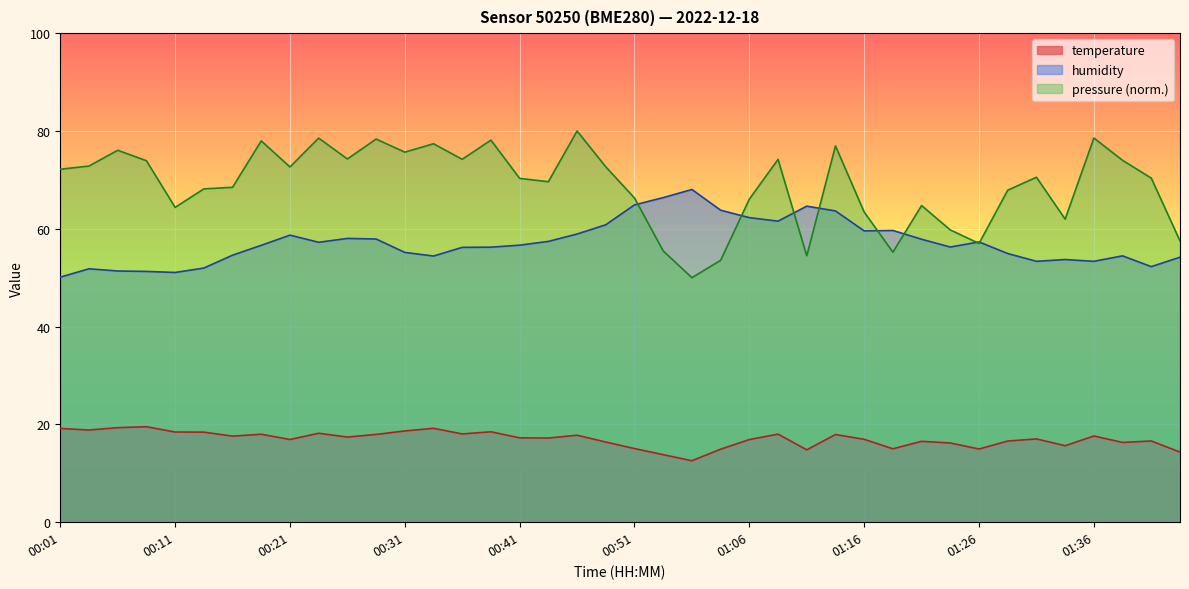

How many data points in humidity are above 56?

24